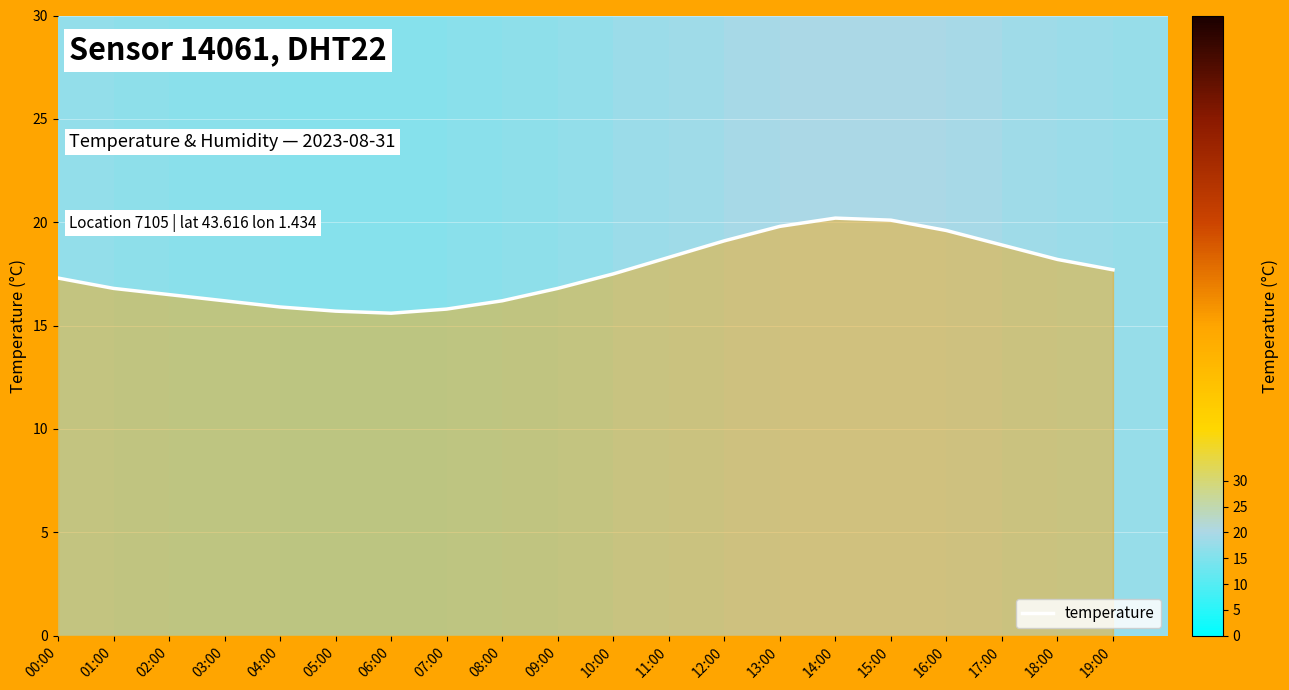

At which label is the value closest to 17?

01:00